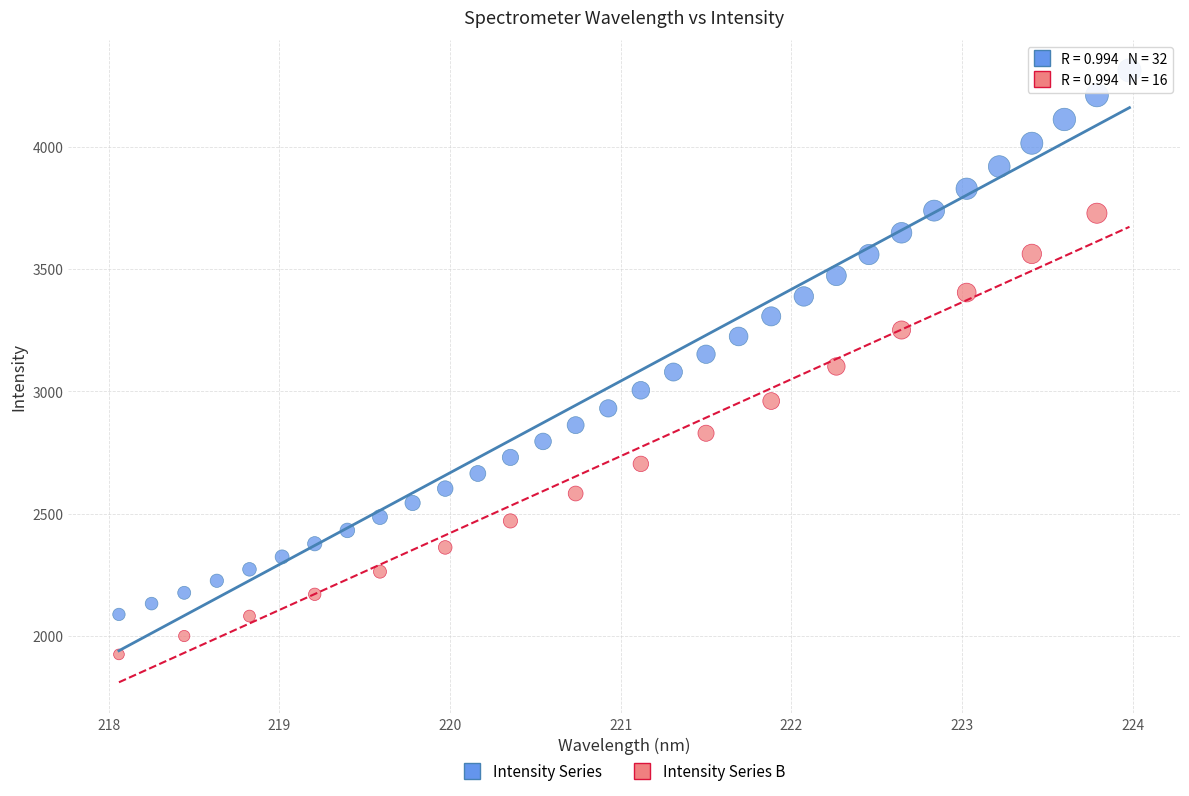

Which series has the widest spread of Y values?

Intensity Series